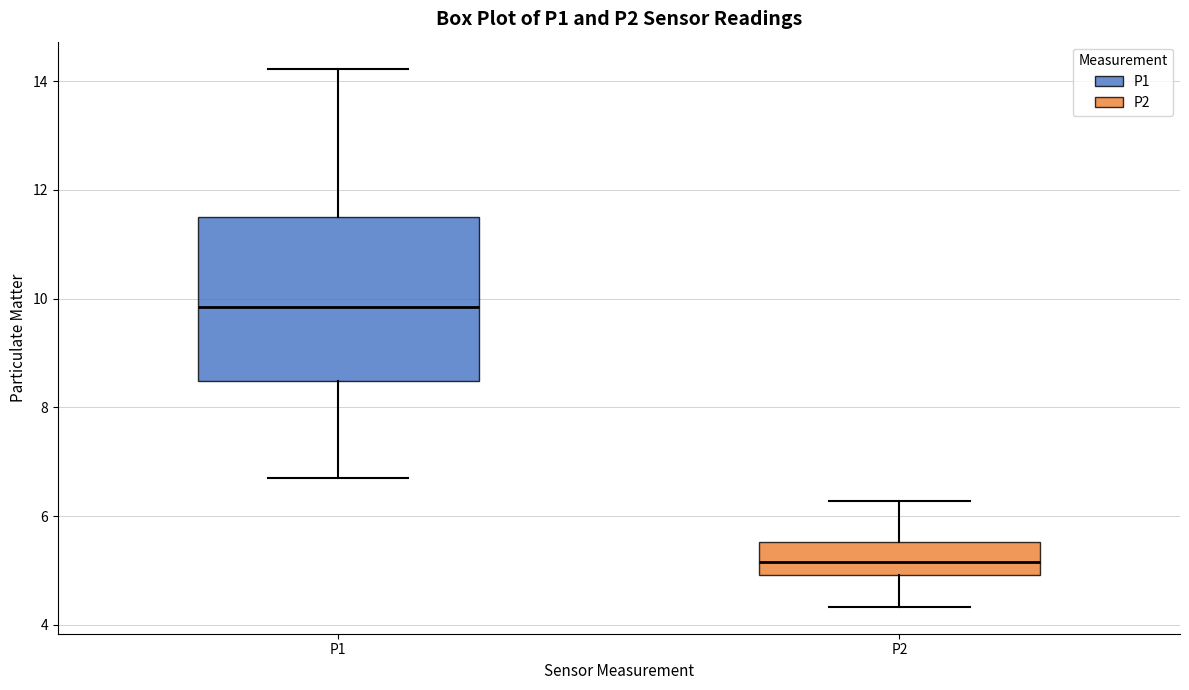

Where does the upper whisker of the box for P1 end on the y-axis? The values are not printed on the chart, so give them approximately, as read against the axis.

14.2